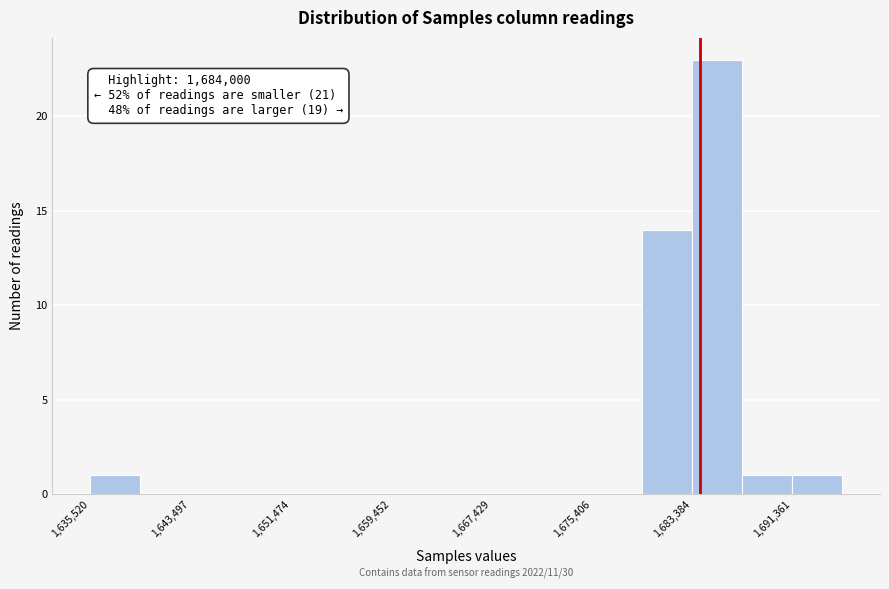

Around what value on the x-axis is the tallest bar? Give the approximate position of its centre, as read against the axis.

1685000